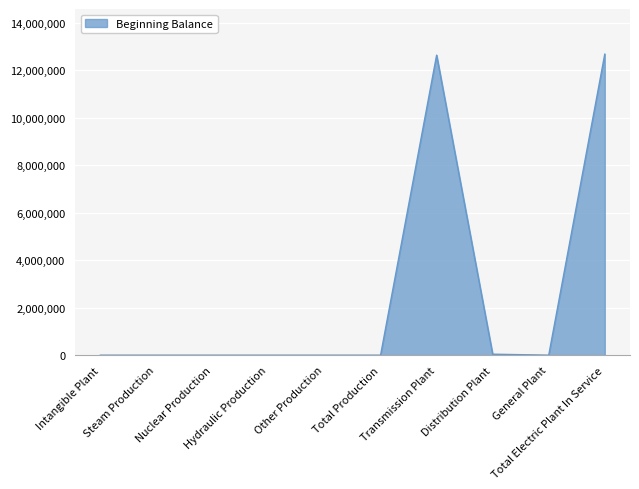

How many interior local valleys (lower than both neighbors) does the data have?

1